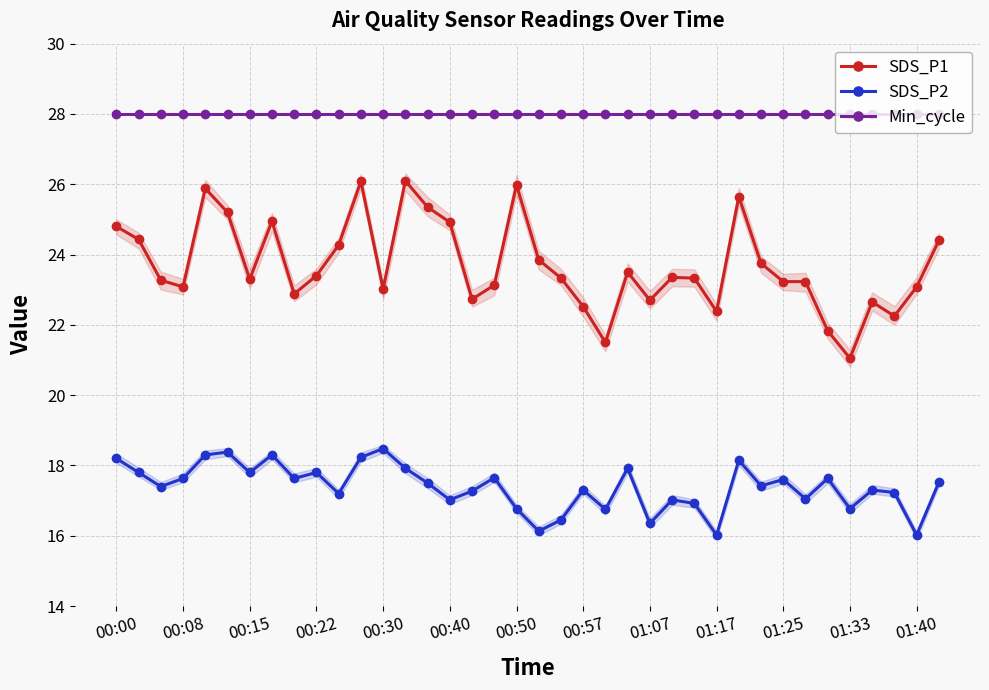

List the series in order of their peak value, lowest first.

SDS_P2, SDS_P1, Min_cycle